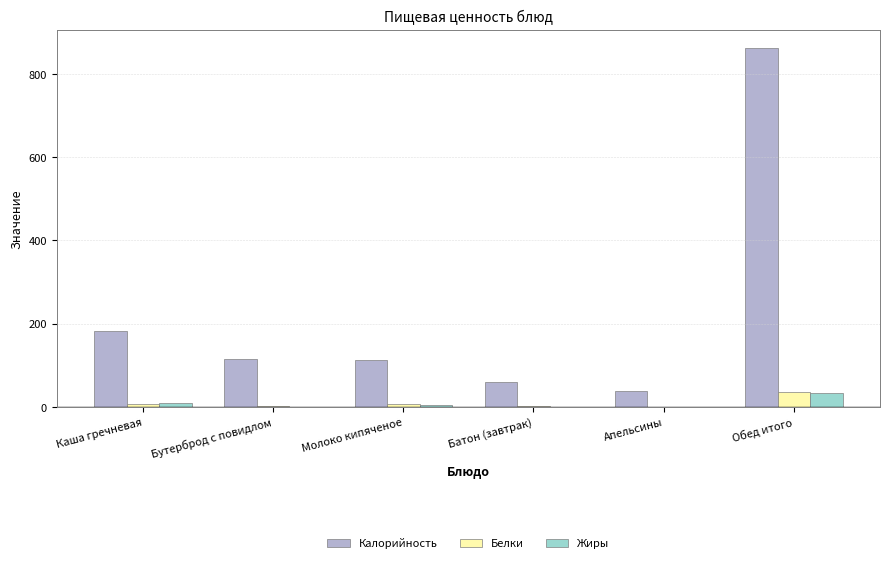

How many series are shown in this chart?

3